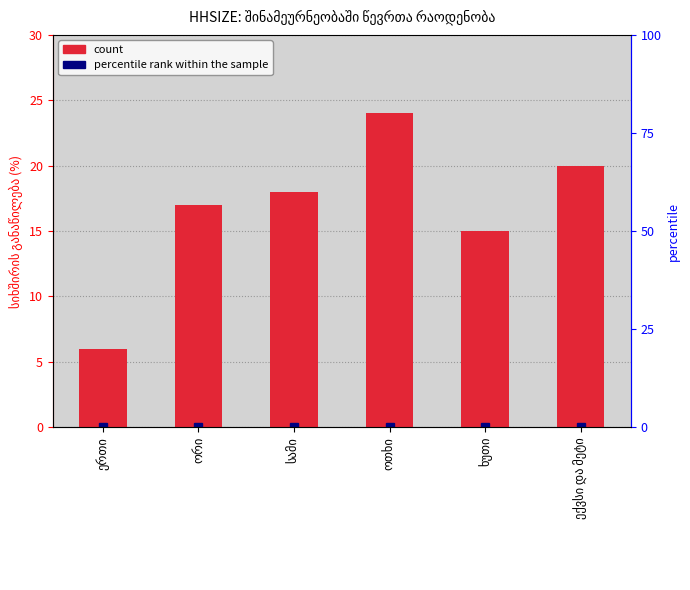

What position from the left is ორი?

2